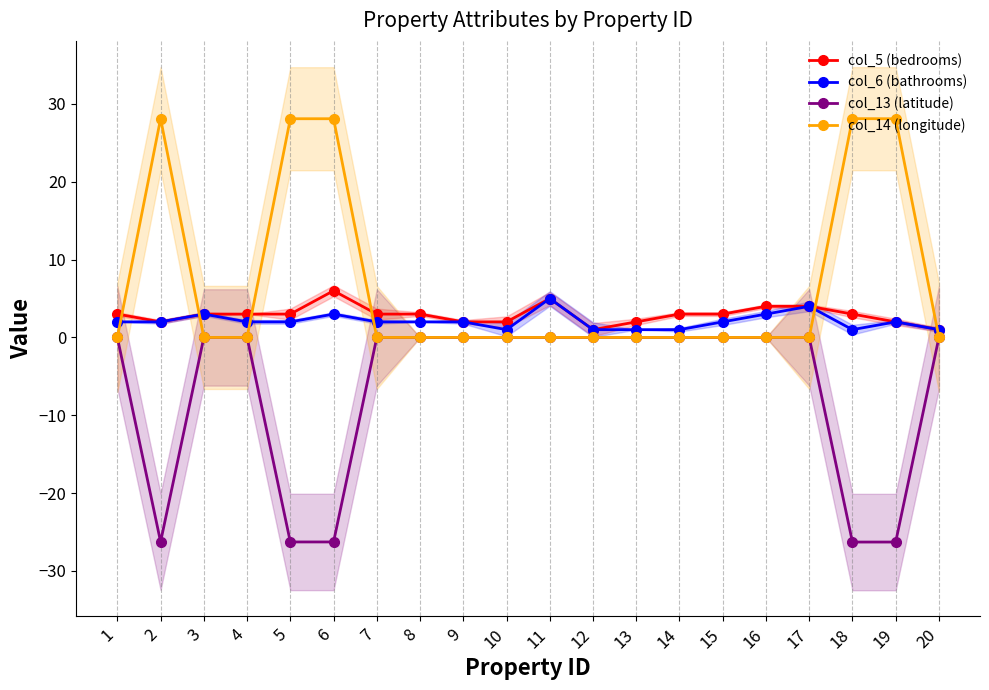

List the labels in order of col_5 (bedrooms) value, smallest first.

12, 20, 2, 9, 10, 13, 19, 1, 3, 4, 5, 7, 8, 14, 15, 18, 16, 17, 11, 6